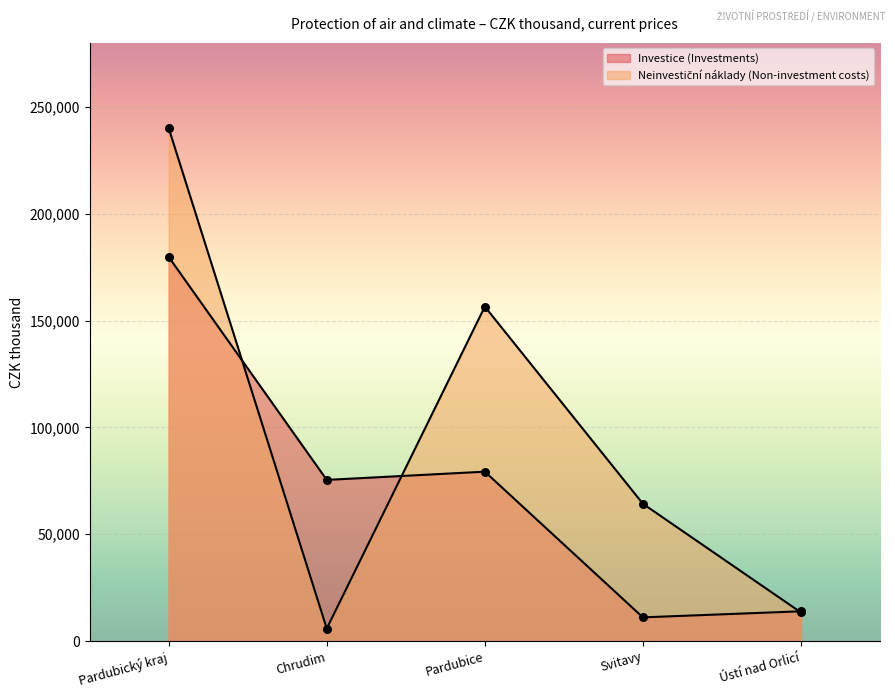

What are all the series names shown in the legend?

Investice (Investments), Neinvestiční náklady (Non-investment costs)